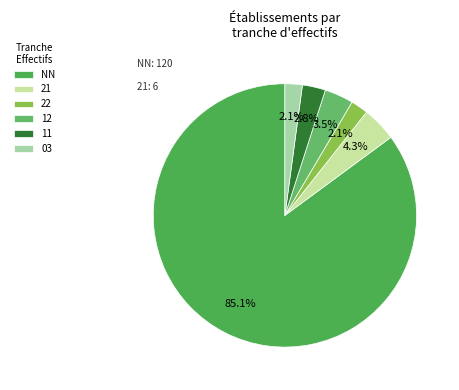

How many segments does this pie chart have?

6